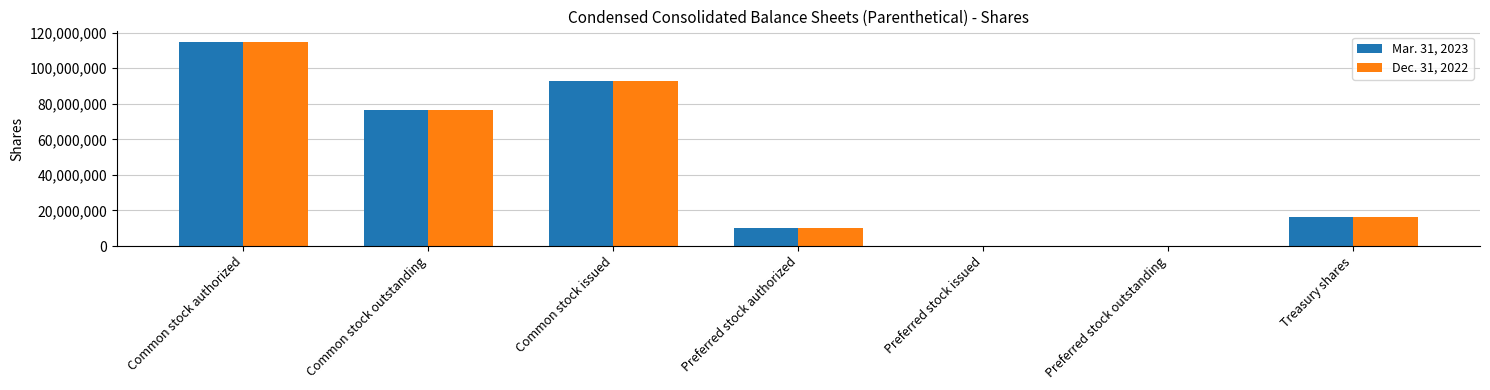

What is the total value across all series at Preferred stock authorized?

20000000